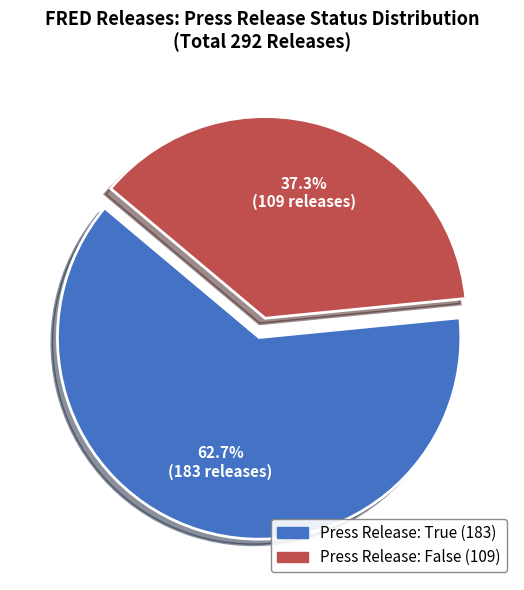

Does any single category account for the majority?

Yes